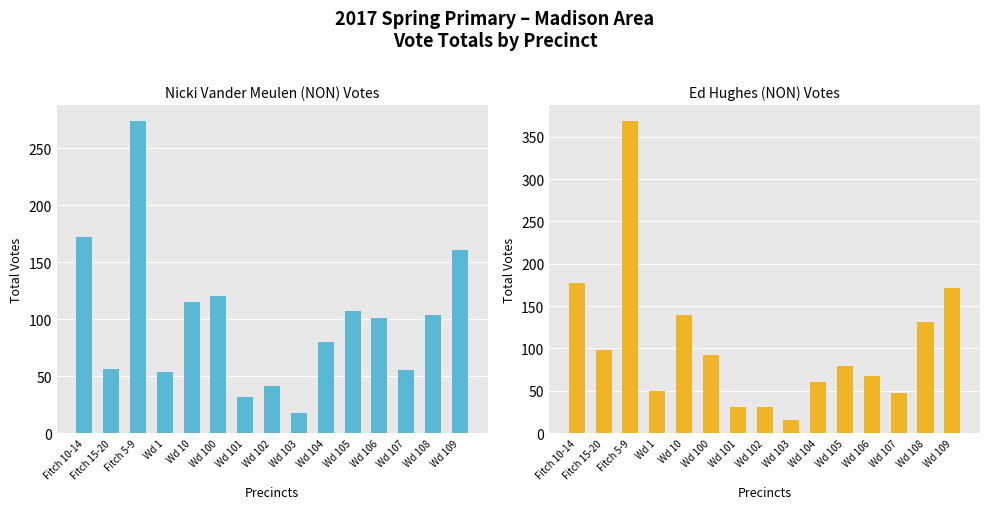

How many data points in Nicki Vander Meulen (NON) are above 101?

7